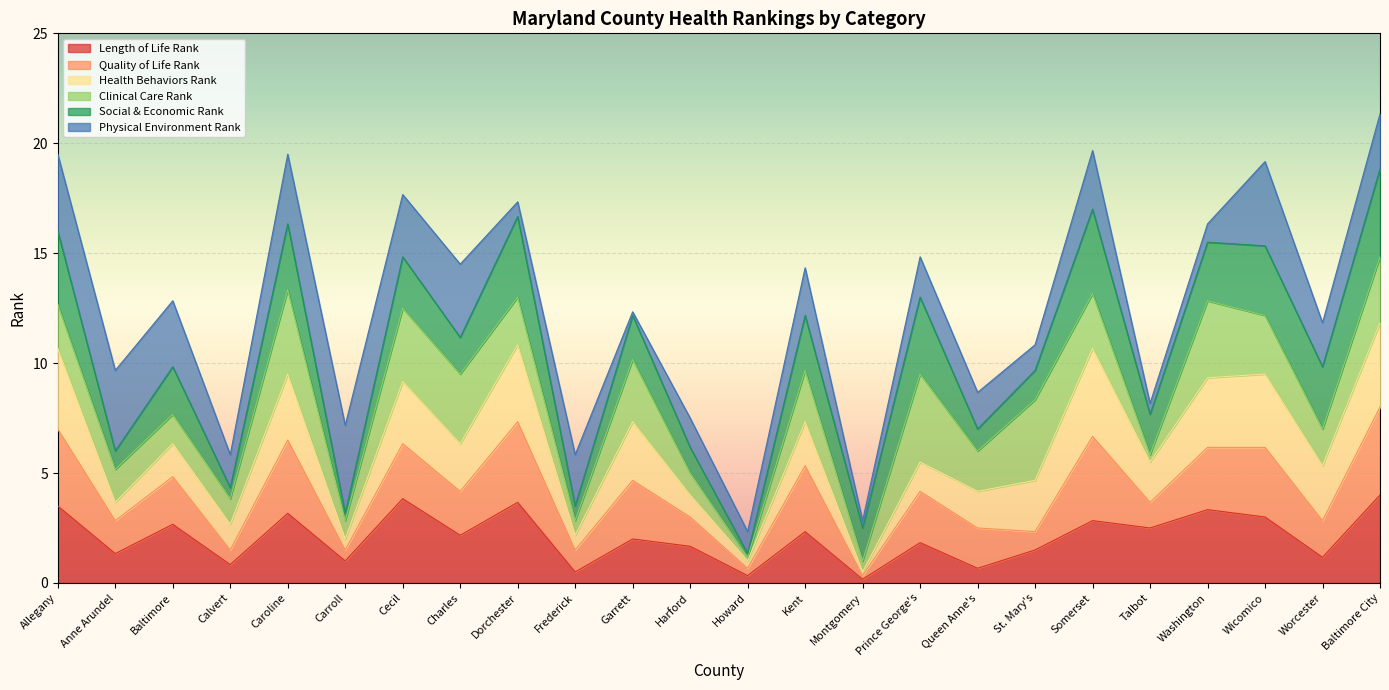

What is the total value across all series at Dorchester?

17.3